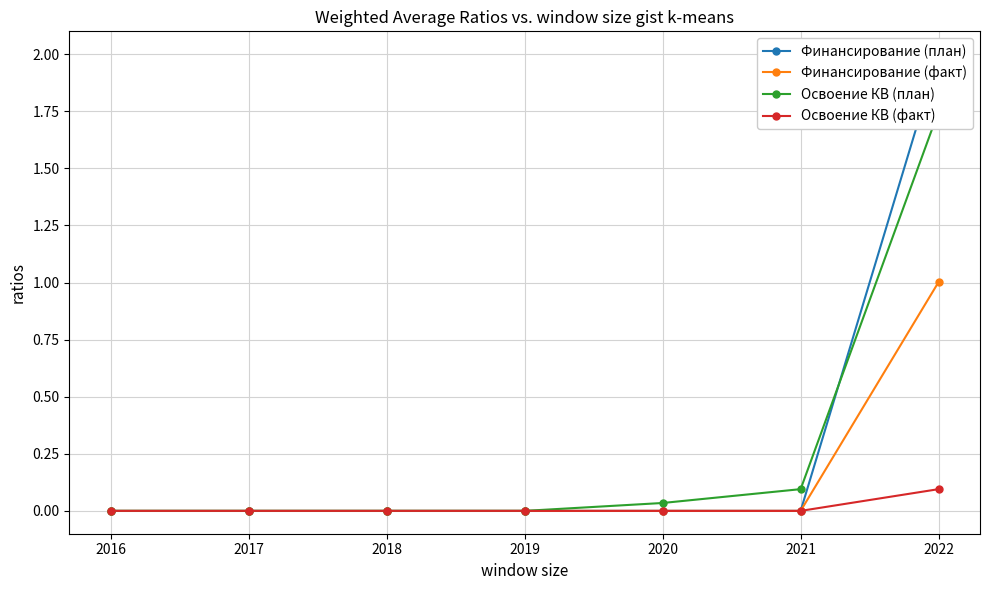

Reading right to left, list all the values displayed in this chart.

Финансирование (план): 2.0	0.0	0.0	0.0	0.0	0.0	0.0
Финансирование (факт): 1.0	0.0	0.0	0.0	0.0	0.0	0.0
Освоение КВ (план): 1.8	0.1	0.0	0.0	0.0	0.0	0.0
Освоение КВ (факт): 0.1	0.0	0.0	0.0	0.0	0.0	0.0